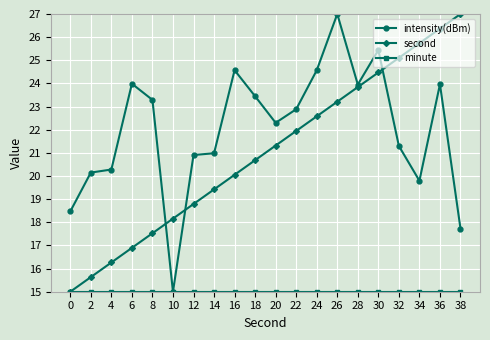

What is the approximate value of second at 6?

16.9